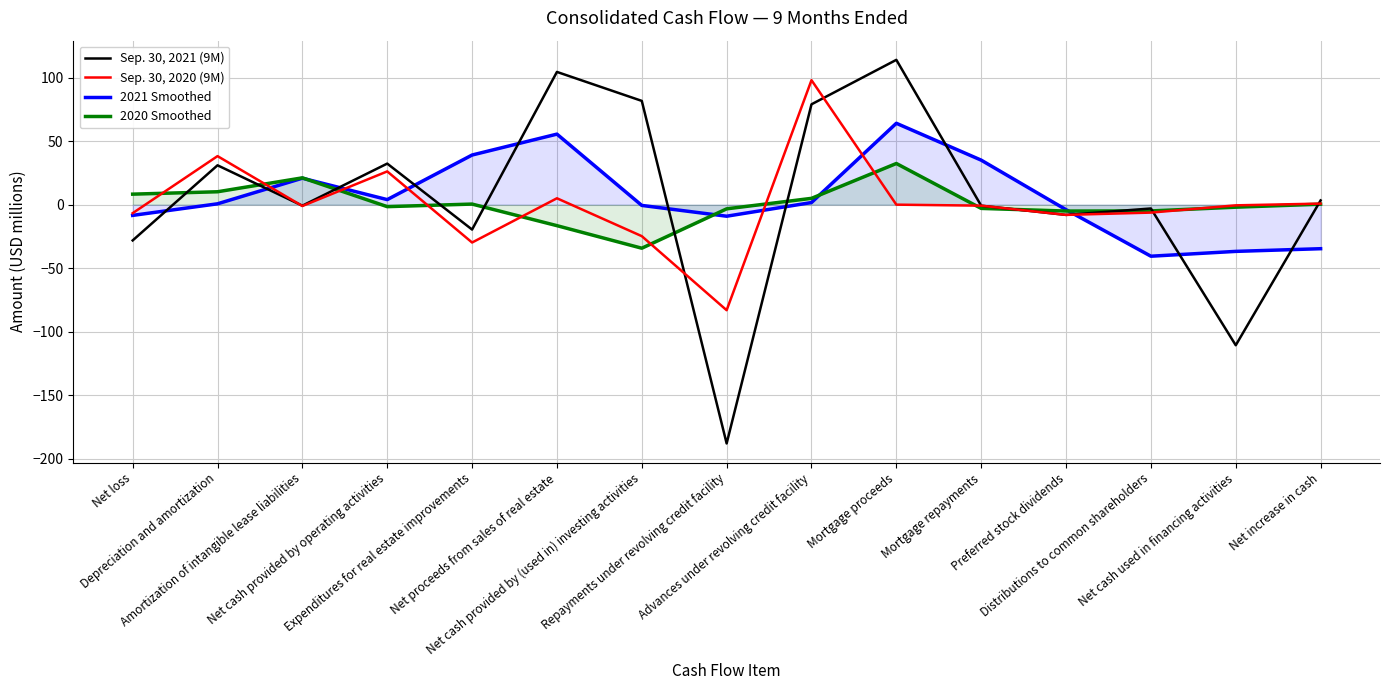

What is the label of the 6th point from the left?

Net proceeds from sales of real estate